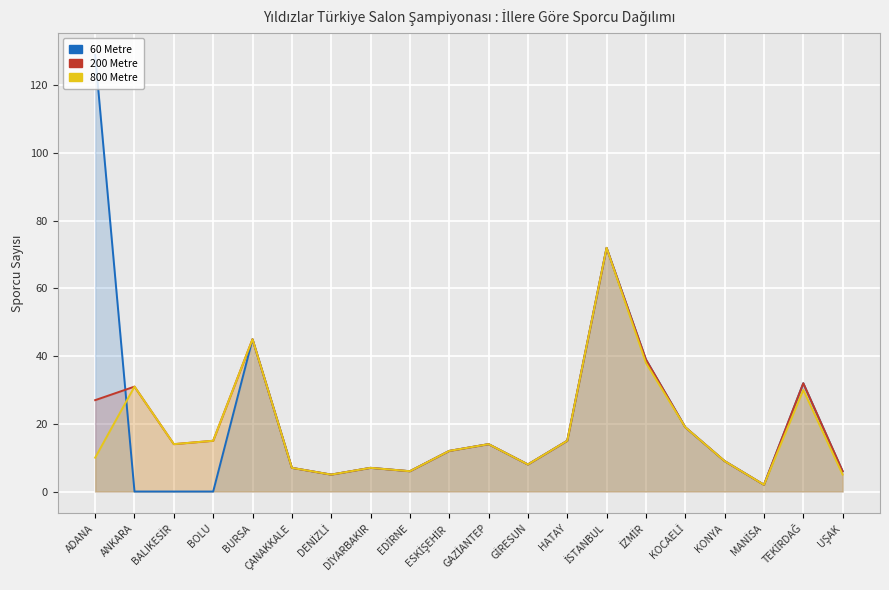

Where is the first local minimum for 60 Metre?

DENİZLİ